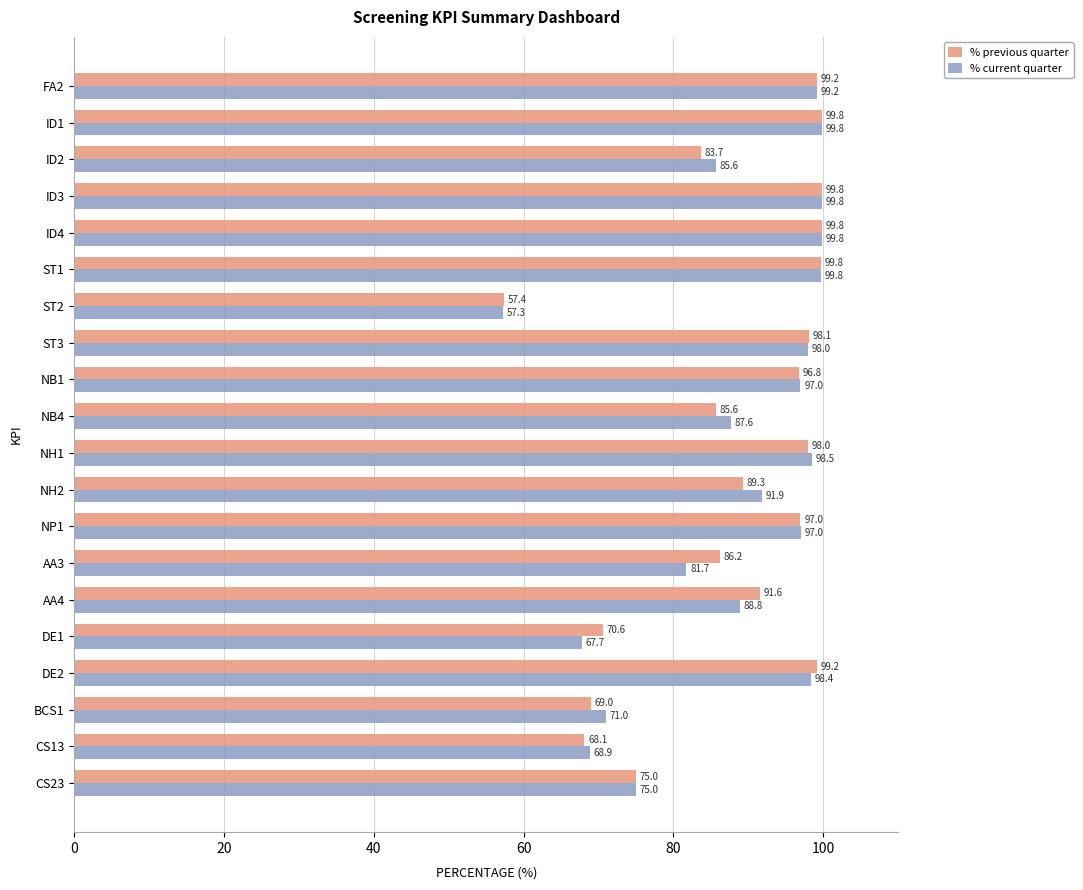

What are all the series names shown in the legend?

% previous quarter, % current quarter